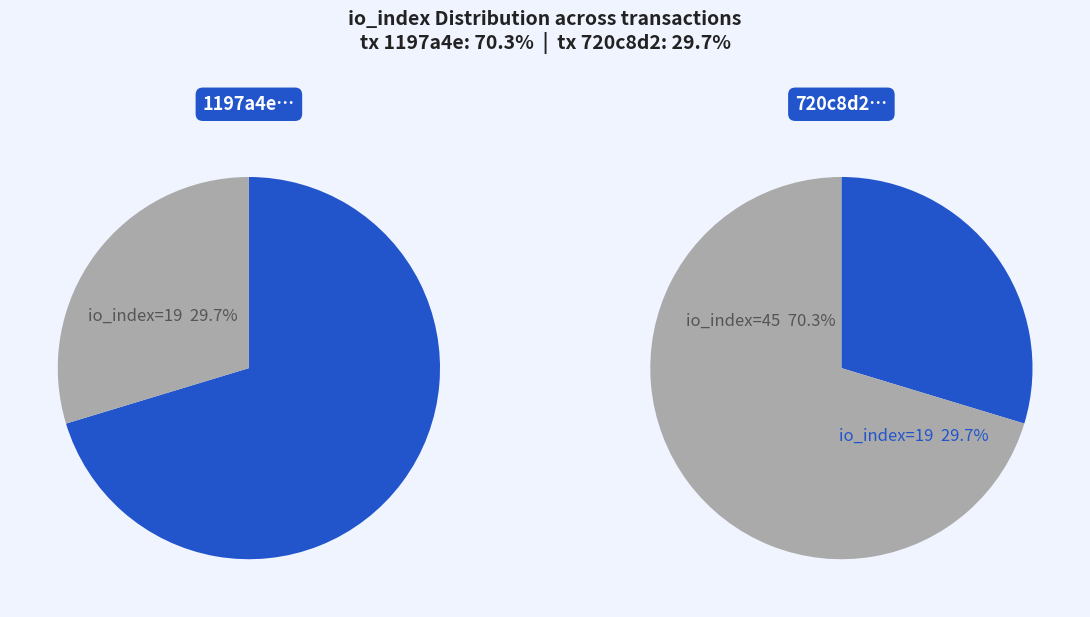

To the nearest percent, what is the combined percentage of io_index=19 and io_index=45?

100%